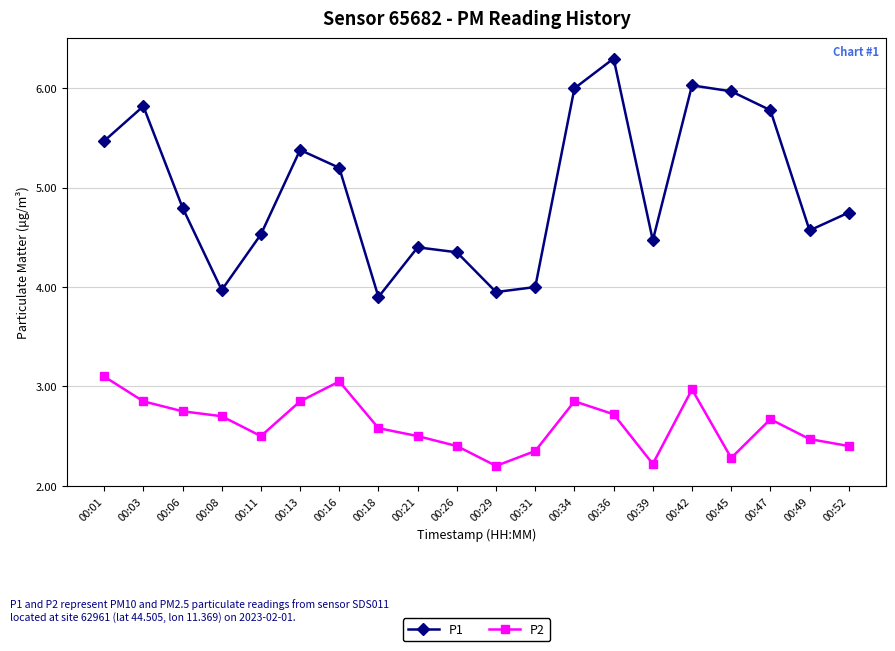

Rank the series by their average value, from highest to lowest.

P1, P2